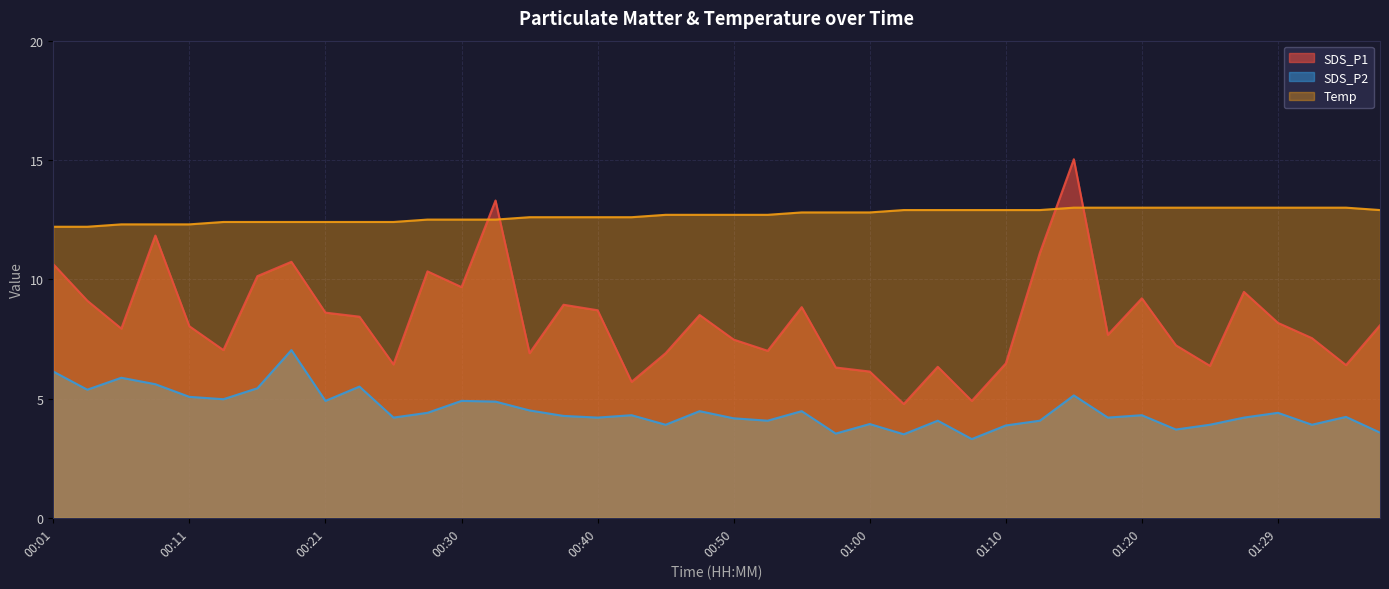

Which category has the lowest value in the Temp series?

00:01